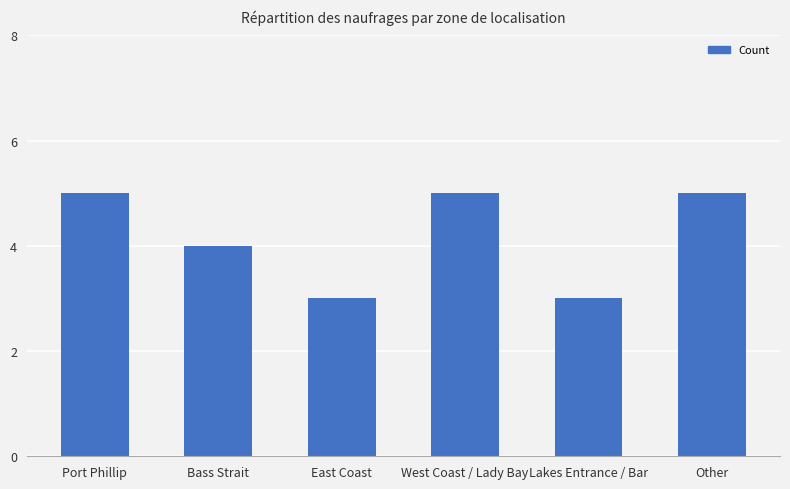

What is the label of the 3rd bar from the right?

West Coast / Lady Bay